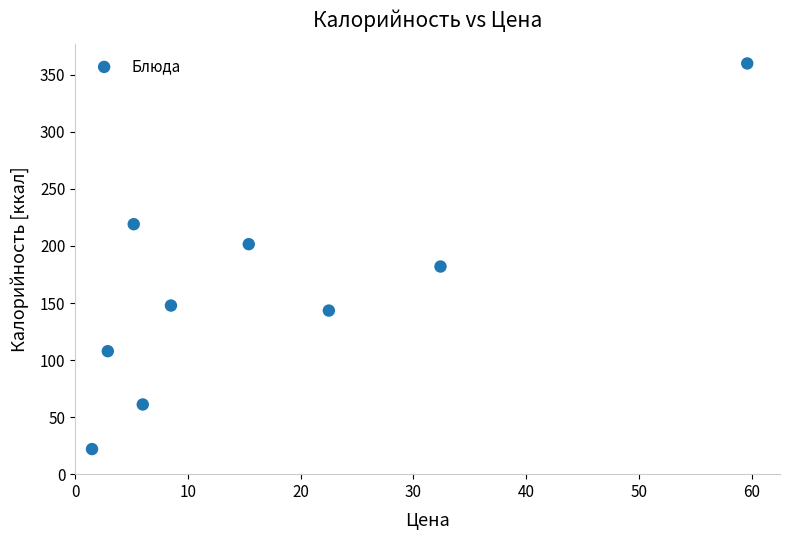

What is the range of X values (max minus min)?

58.1